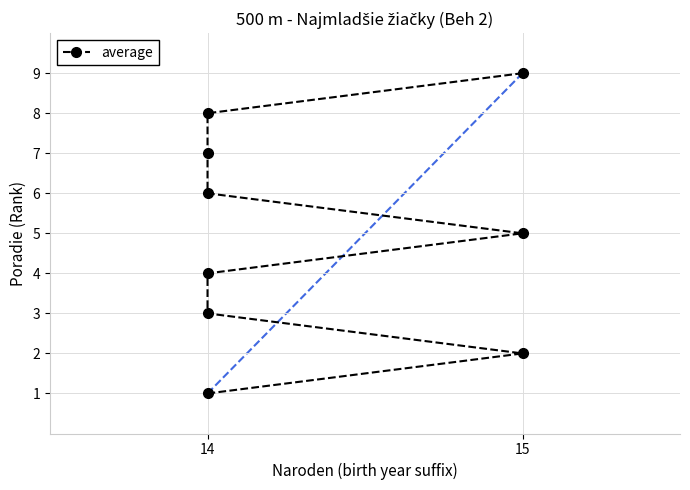

What is the difference between the values at 3 and 5?

2